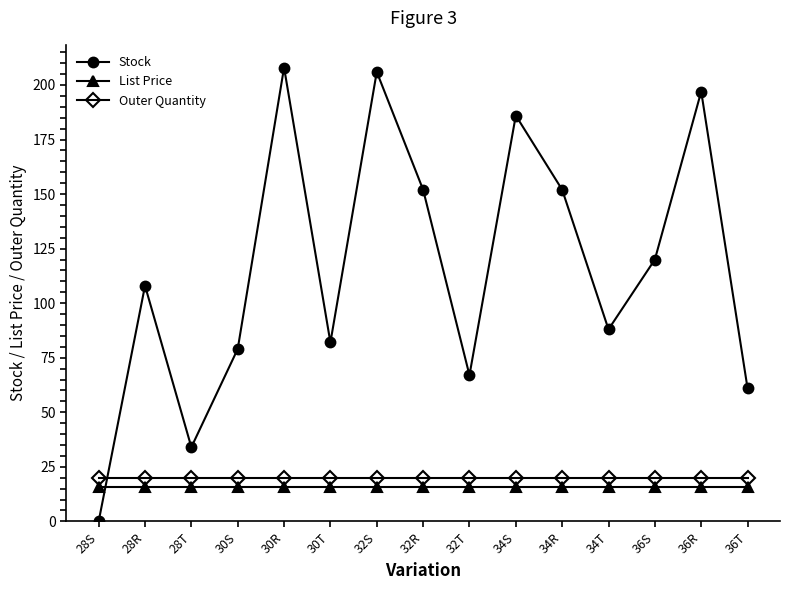

True or false: List Price and Outer Quantity cross at least once.

False